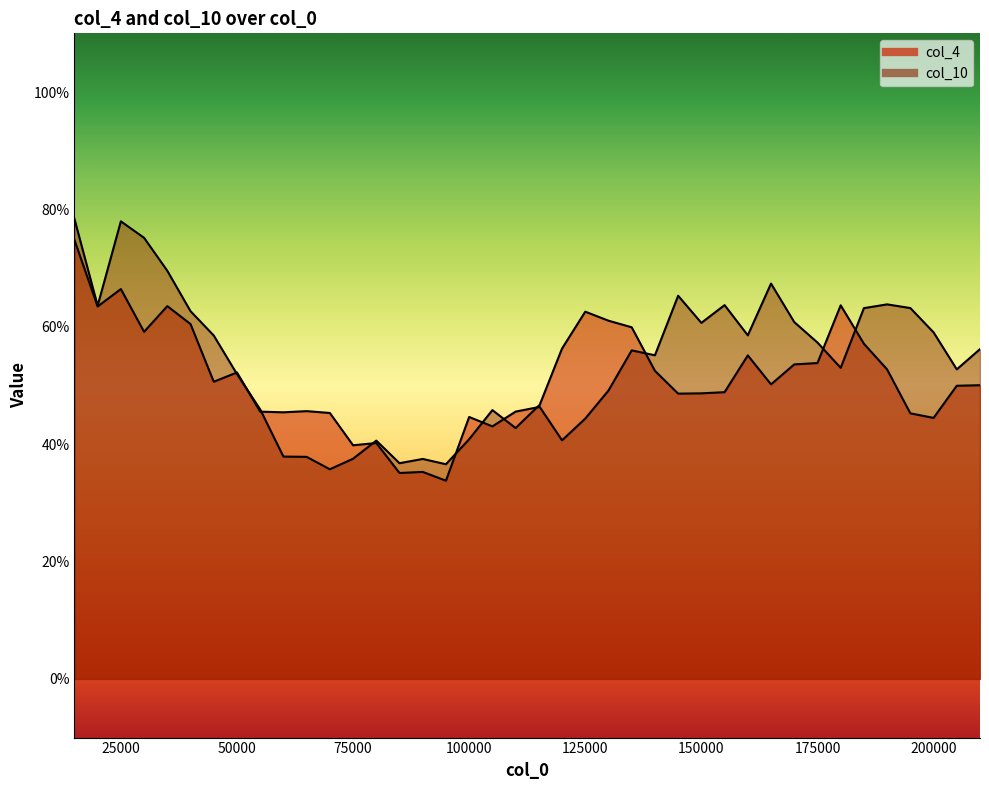

The col_10 series shows 0.2 at 100000. True or false?

False